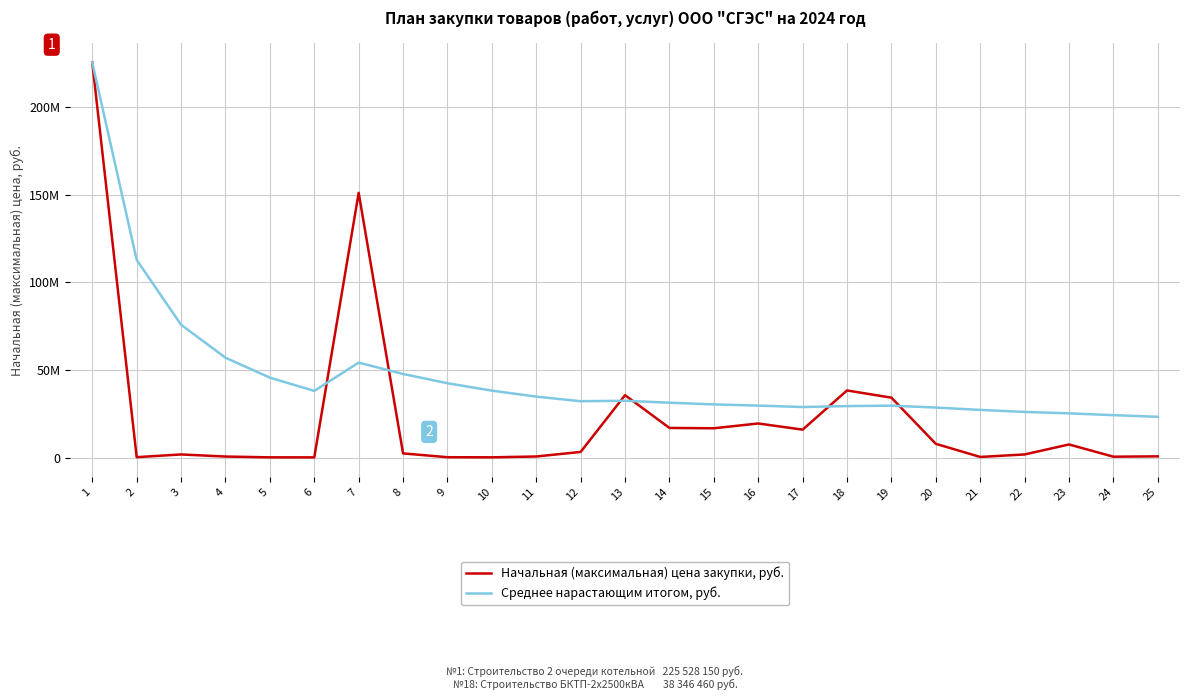

Where does the Начальная (максимальная) цена закупки, руб. series first go above 2400000?

1